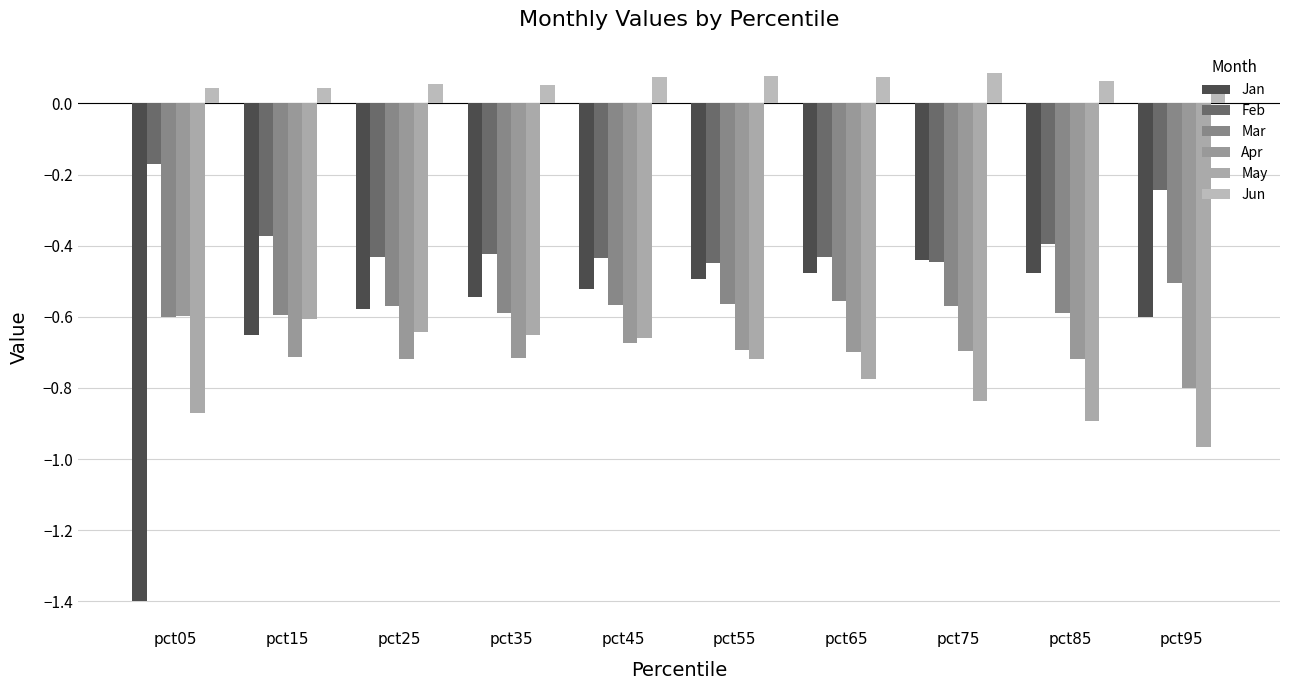

Reading left to right, what are all the values shown in this chart?

Jan: pct05=-1.4	pct15=-0.7	pct25=-0.6	pct35=-0.5	pct45=-0.5	pct55=-0.5	pct65=-0.5	pct75=-0.4	pct85=-0.5	pct95=-0.6
Feb: pct05=-0.2	pct15=-0.4	pct25=-0.4	pct35=-0.4	pct45=-0.4	pct55=-0.4	pct65=-0.4	pct75=-0.4	pct85=-0.4	pct95=-0.2
Mar: pct05=-0.6	pct15=-0.6	pct25=-0.6	pct35=-0.6	pct45=-0.6	pct55=-0.6	pct65=-0.6	pct75=-0.6	pct85=-0.6	pct95=-0.5
Apr: pct05=-0.6	pct15=-0.7	pct25=-0.7	pct35=-0.7	pct45=-0.7	pct55=-0.7	pct65=-0.7	pct75=-0.7	pct85=-0.7	pct95=-0.8
May: pct05=-0.9	pct15=-0.6	pct25=-0.6	pct35=-0.7	pct45=-0.7	pct55=-0.7	pct65=-0.8	pct75=-0.8	pct85=-0.9	pct95=-1.0
Jun: pct05=0.0	pct15=0.0	pct25=0.1	pct35=0.1	pct45=0.1	pct55=0.1	pct65=0.1	pct75=0.1	pct85=0.1	pct95=0.0